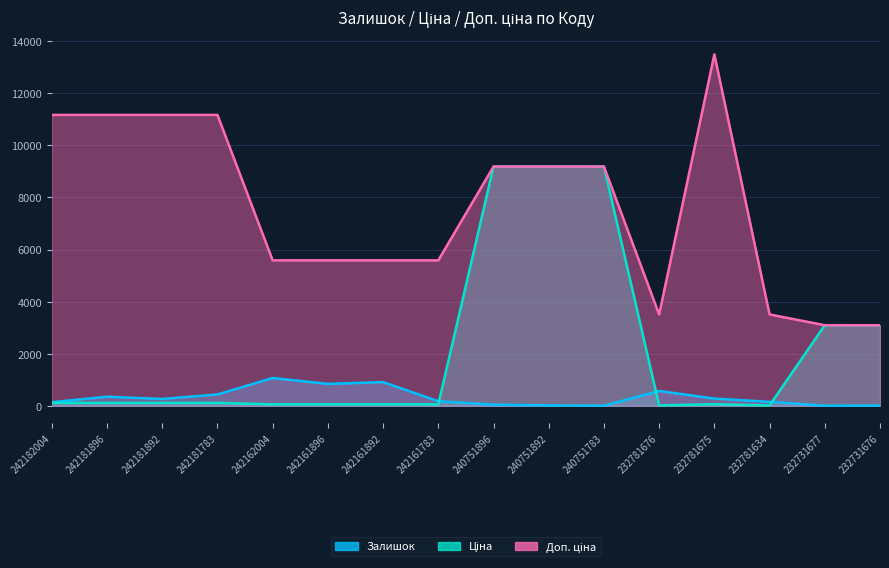

Reading left to right, what are all the values shown in this chart?

Залишок: 139.0	350.0	263.0	436.0	1067.0	841.0	910.0	176.0	43.0	16.0	4.0	570.0	277.0	153.0	3.0	9.0
Ціна: 111.7	111.7	111.7	111.7	55.9	55.9	55.9	55.9	9185.9	9185.9	9185.9	15.6	60.0	15.6	3094.7	3091.2
Доп. ціна: 11169.0	11169.0	11169.0	11169.0	5585.0	5585.0	5585.0	5585.0	9185.9	9185.9	9185.9	3508.0	13493.2	3508.0	3095.0	3091.0